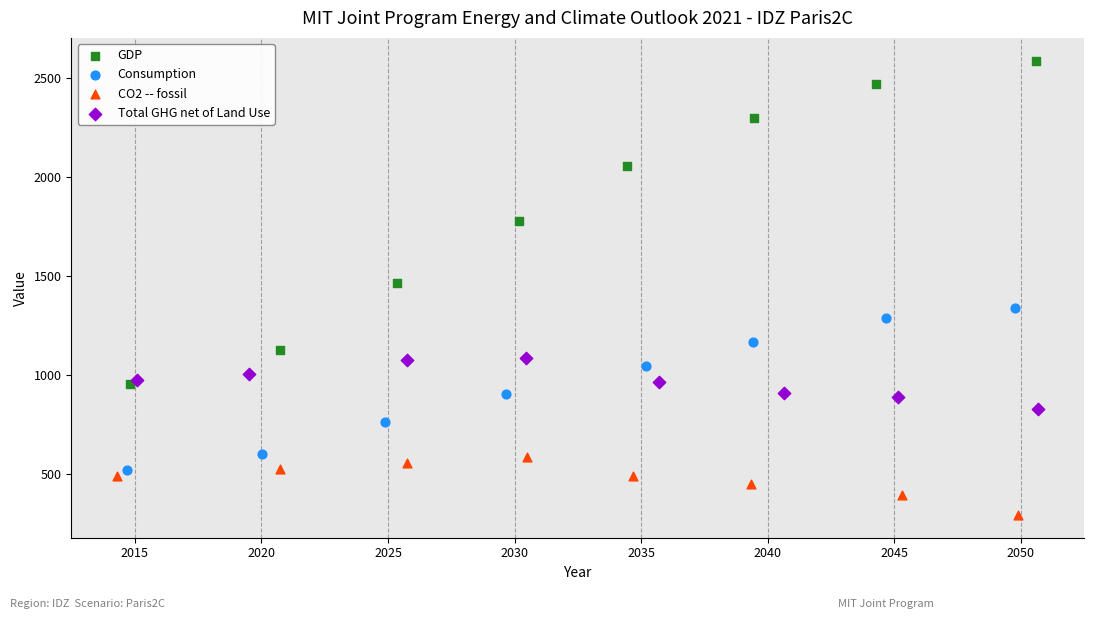

Which series contains the lowest Y value?

CO2 -- fossil